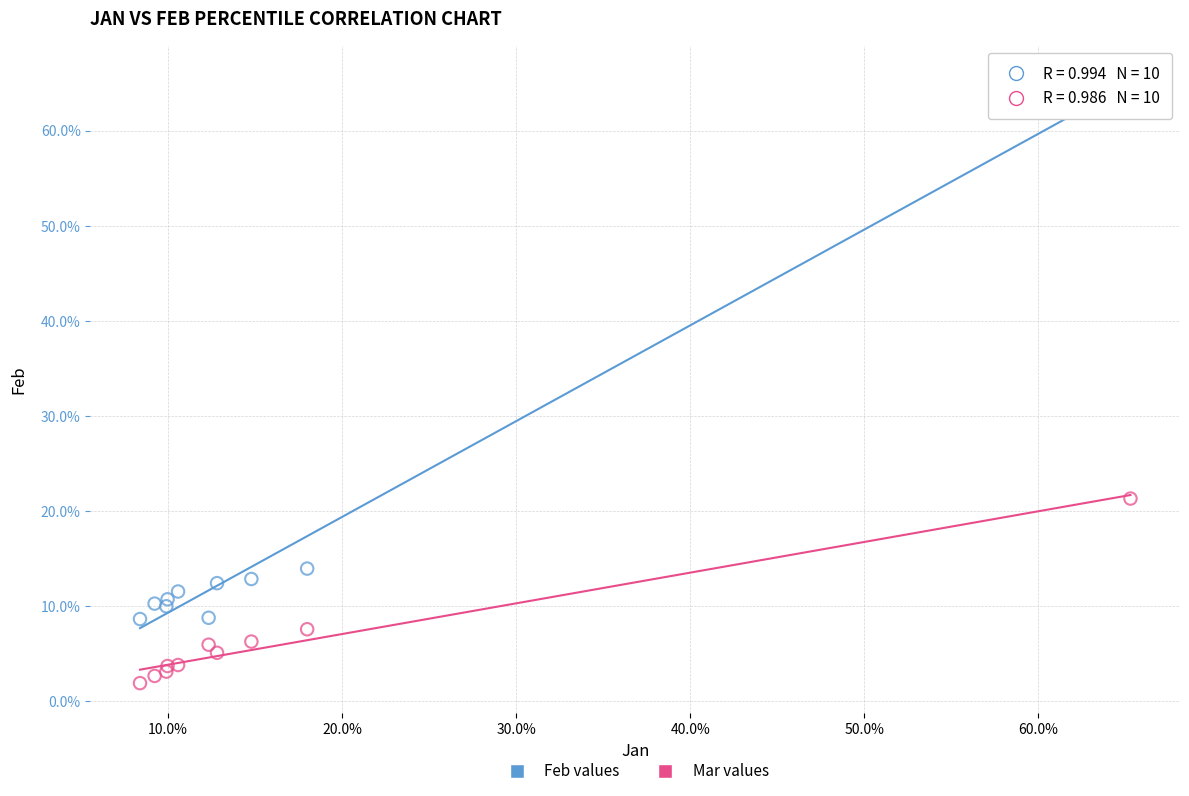

Which series has the largest Y range (max minus min)?

Feb values